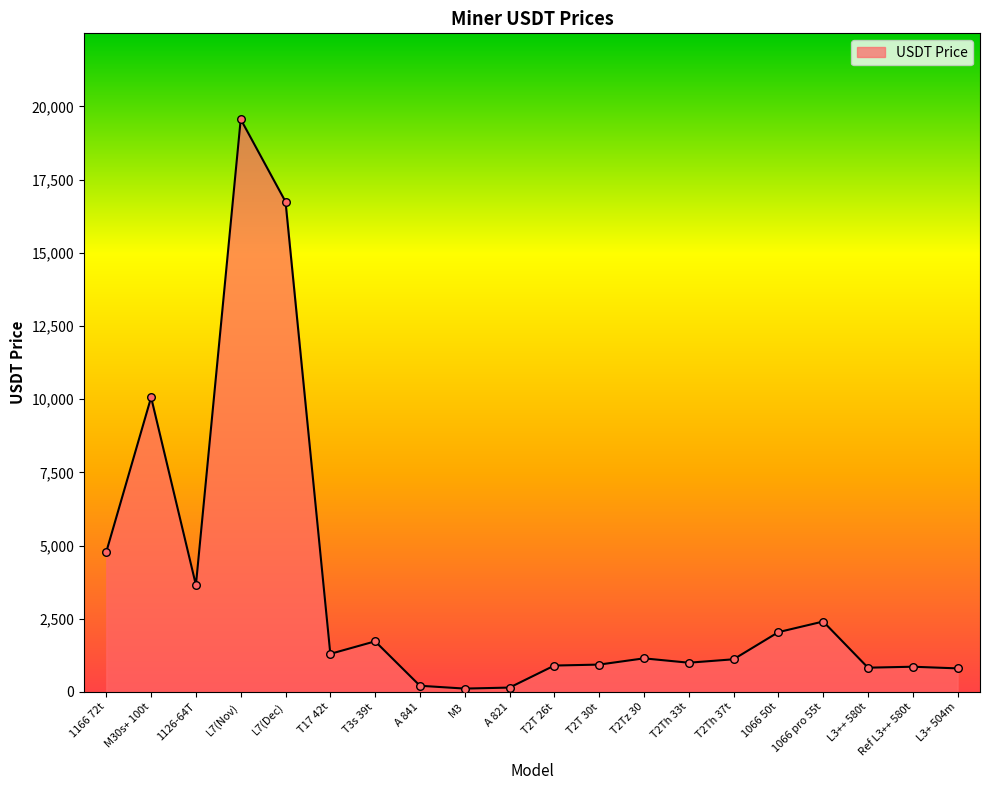

What is the ratio of the value at L3++ 580t to the value at M30s+ 100t?

0.1